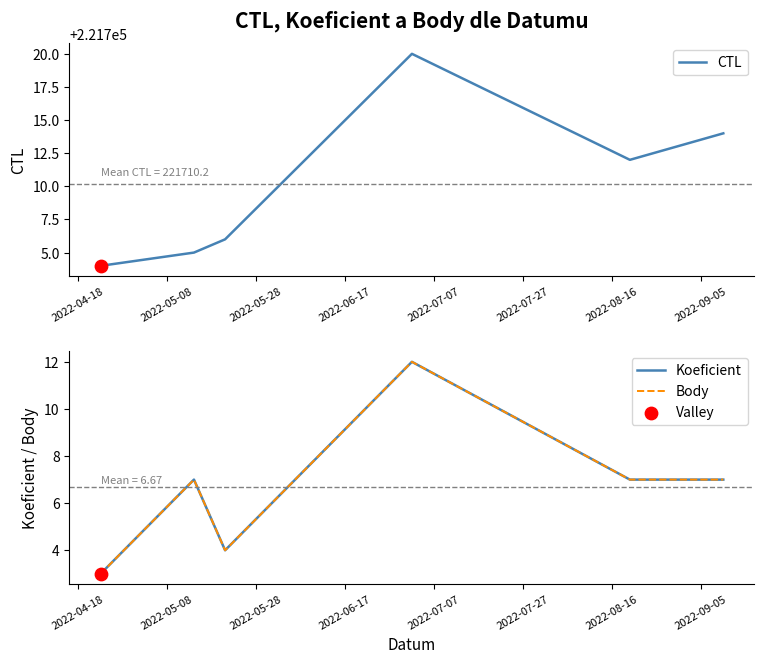

Which series reaches the maximum Y coordinate?

CTL